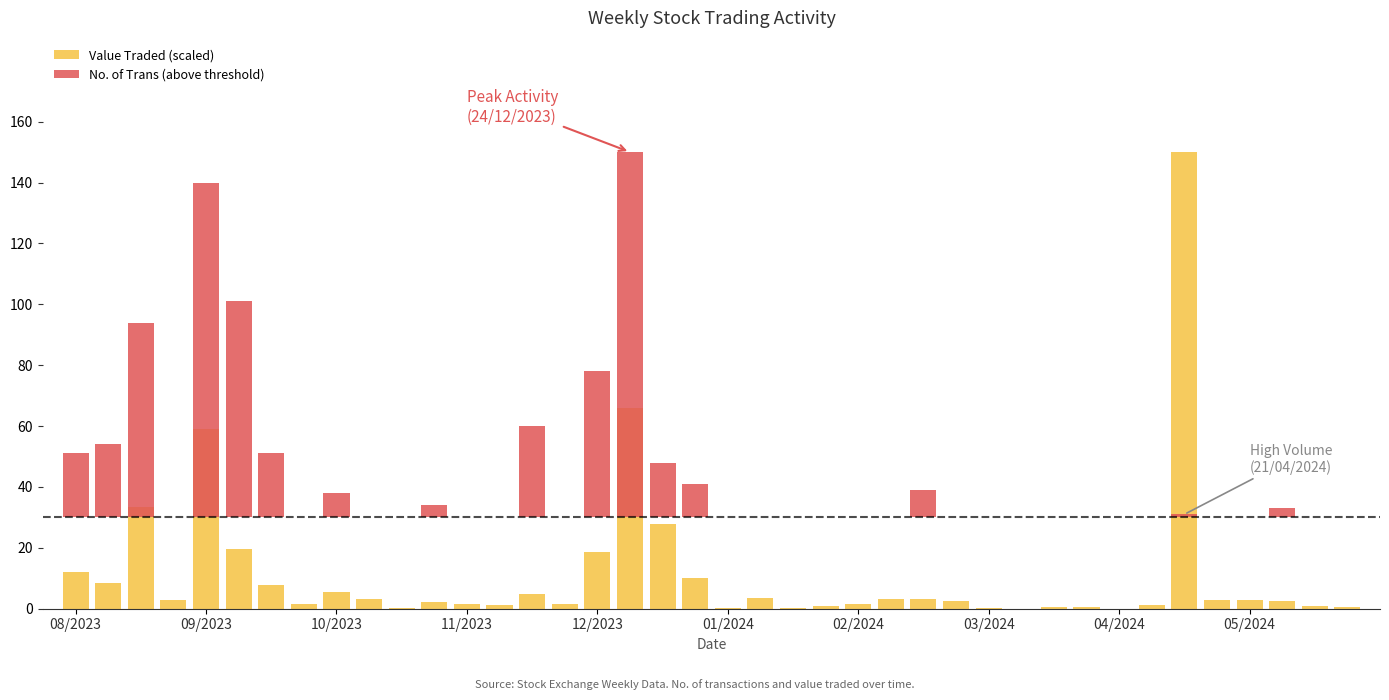

At which category is the sum across all series the highest?

17